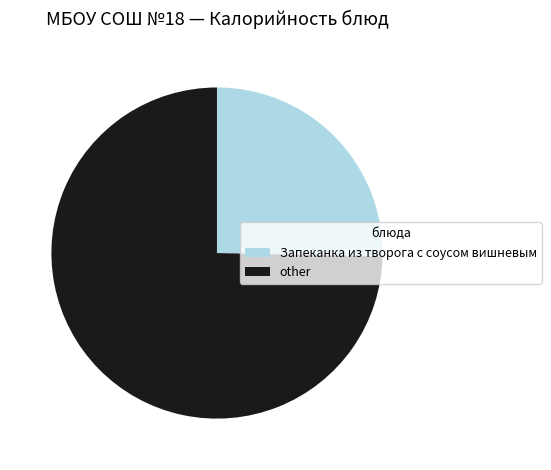

Do Запеканка из творога с соусом вишневым and other together represent more than half of the pie?

Yes